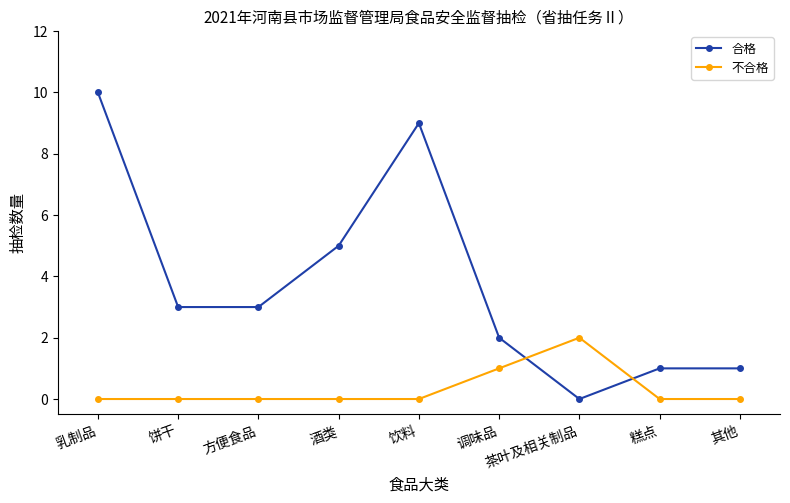

How many series are shown in this chart?

2